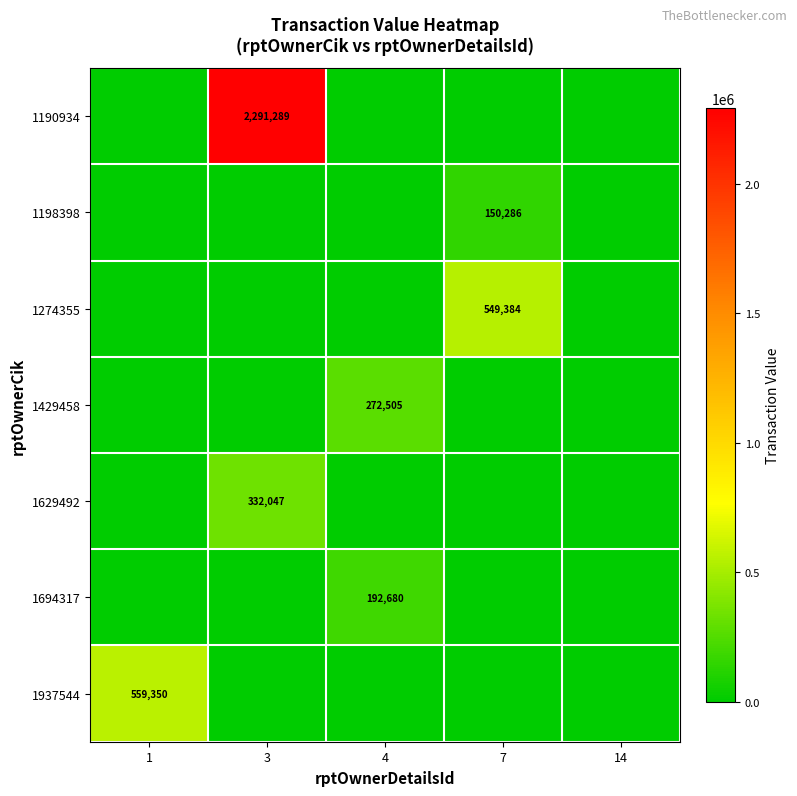

The 1198398 series shows 0 at 4. True or false?

True